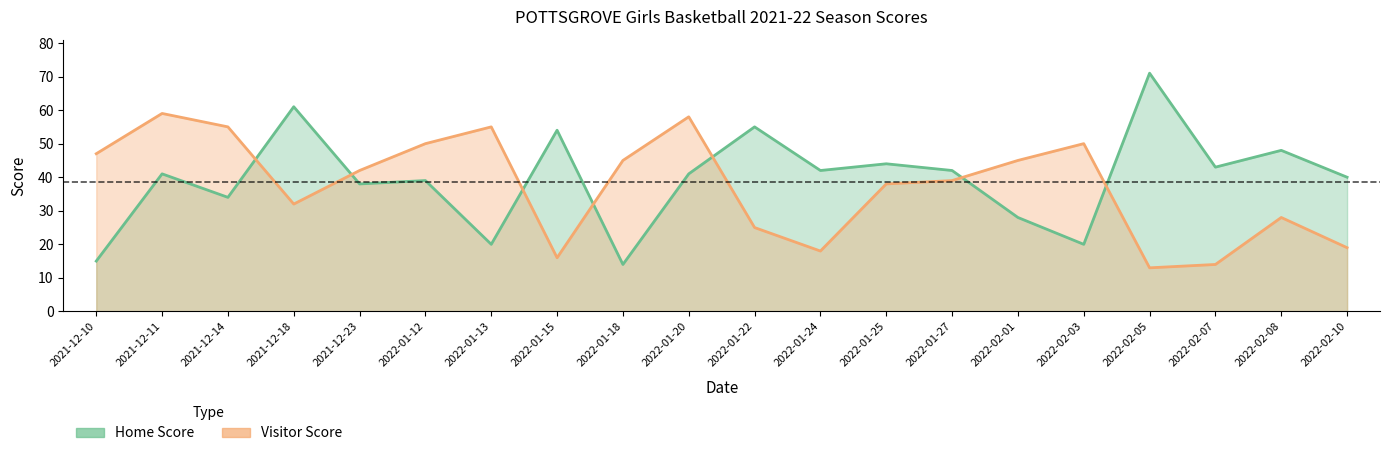

How many interior local valleys does the Visitor Score series have?

4